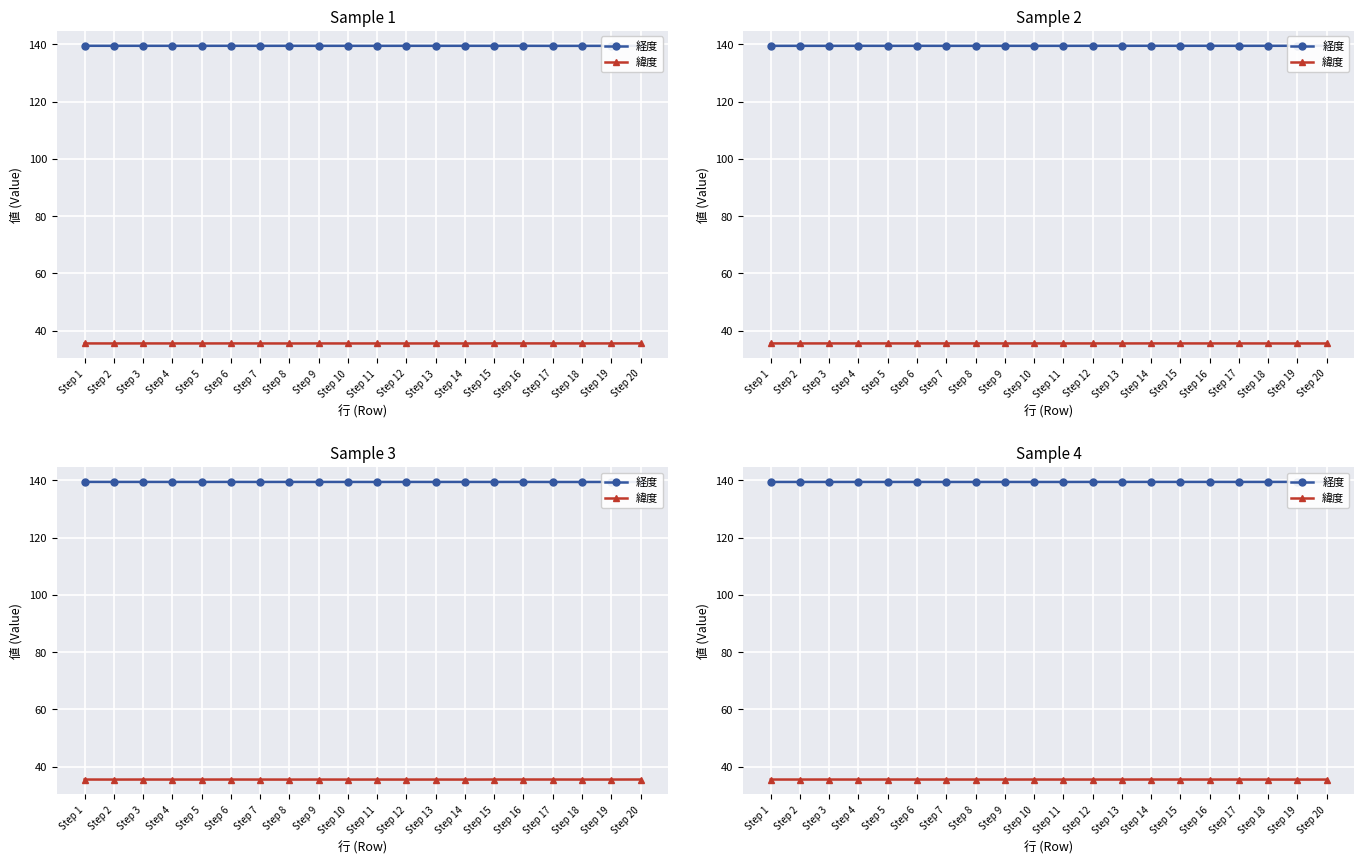

Where is 緯度 nearest to the value 35?

Step 19